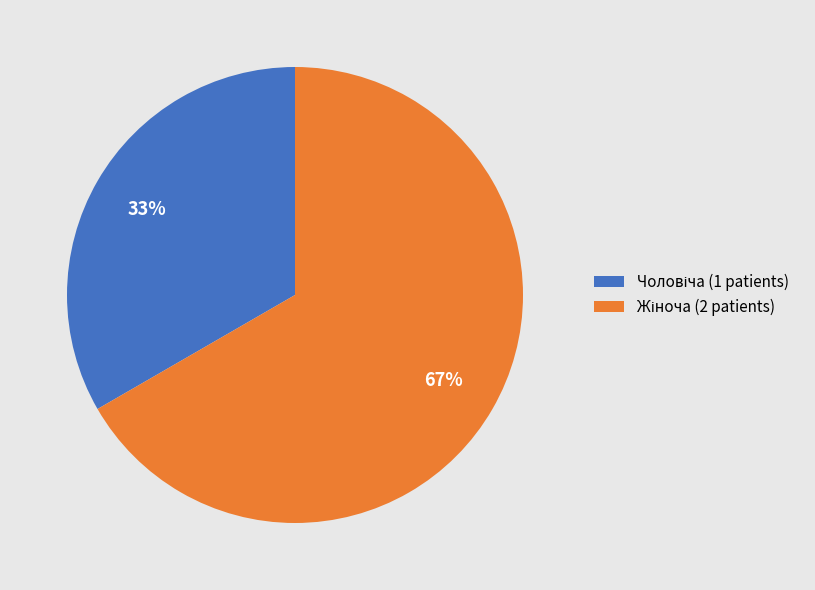

To the nearest percent, what is the average slice percentage?

50%